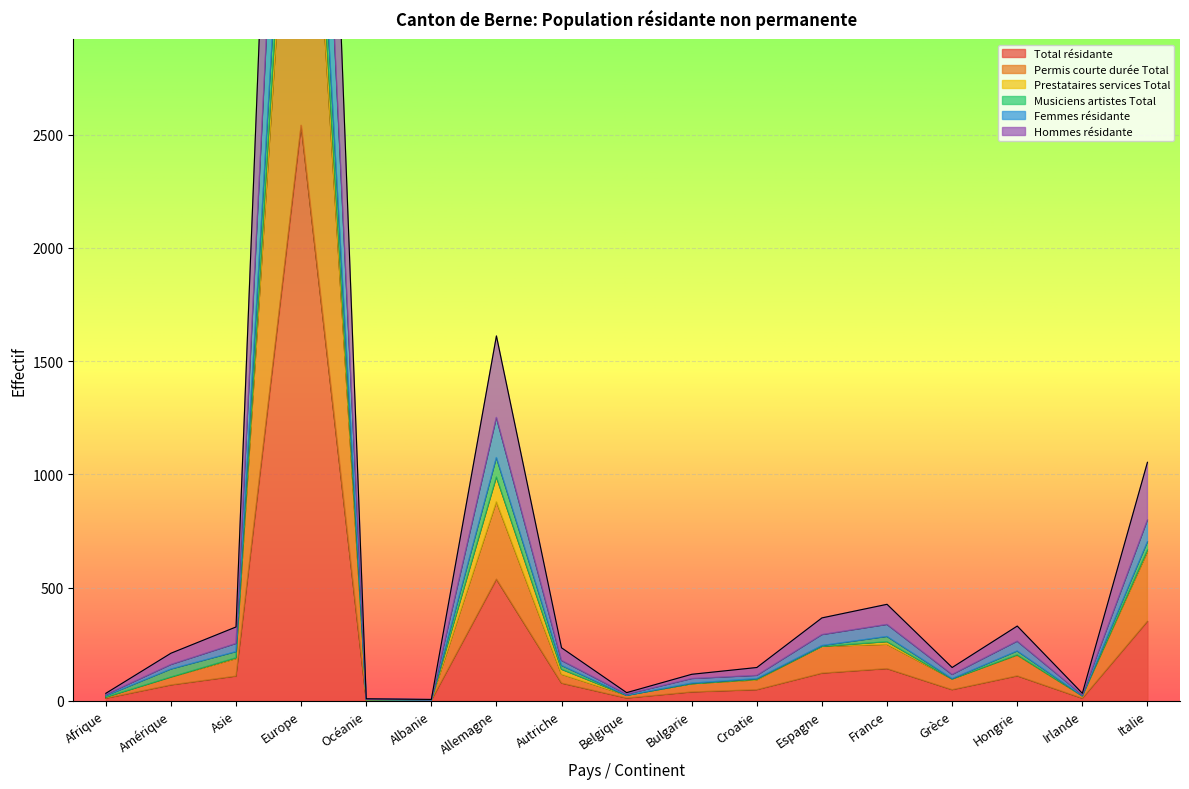

Is it true that Total résidante equals 2541 at Europe?

True